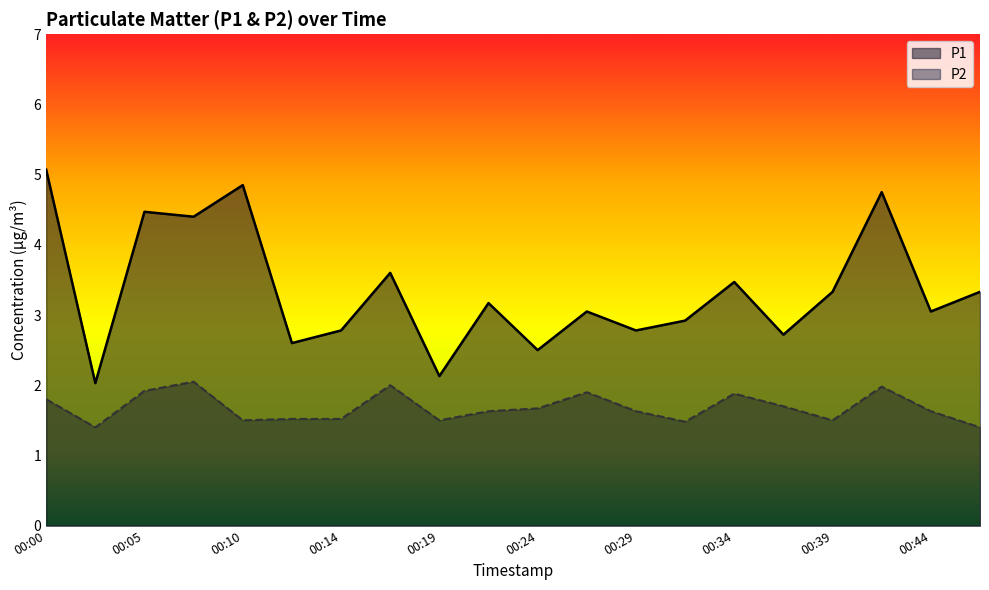

Does the chart display data point markers on the line(s)?

No